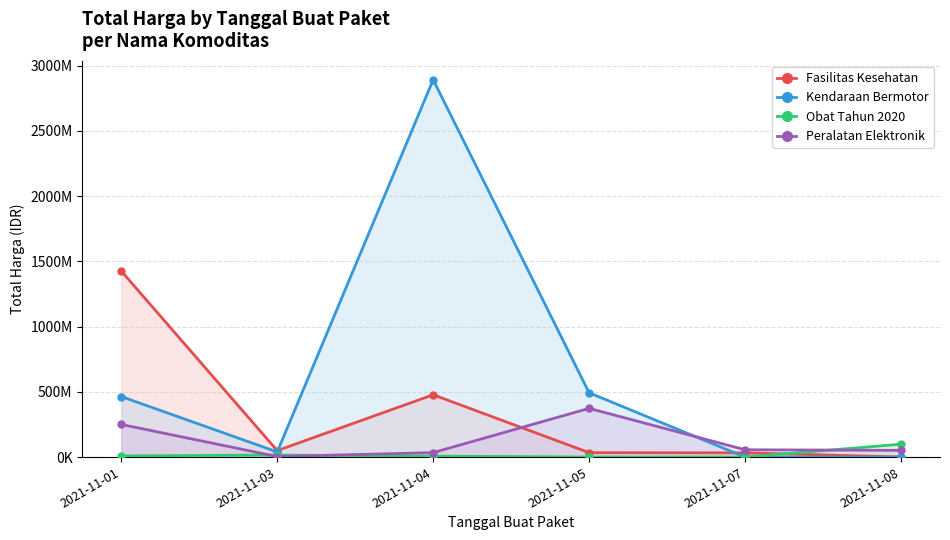

After their last crossing, which series has the higher values: Peralatan Elektronik or Fasilitas Kesehatan?

Peralatan Elektronik